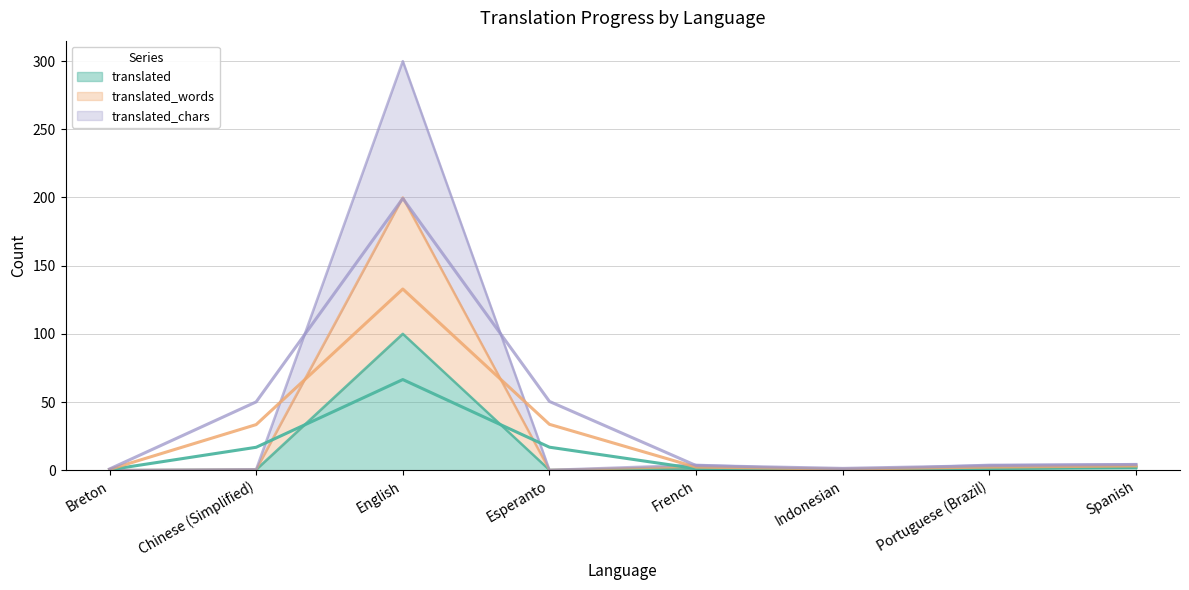

What is the label of the 3rd point from the right?

Indonesian